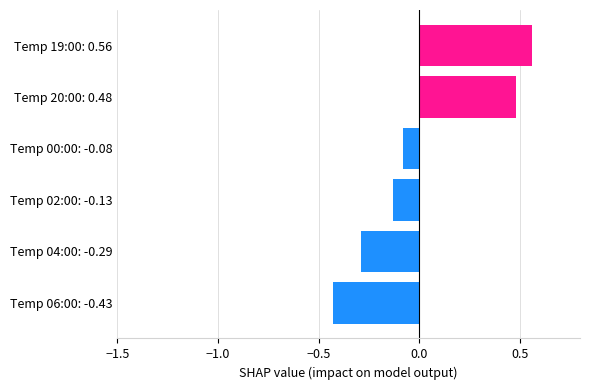

Which label corresponds to the smallest value in the chart?

Temp 06:00: -0.43